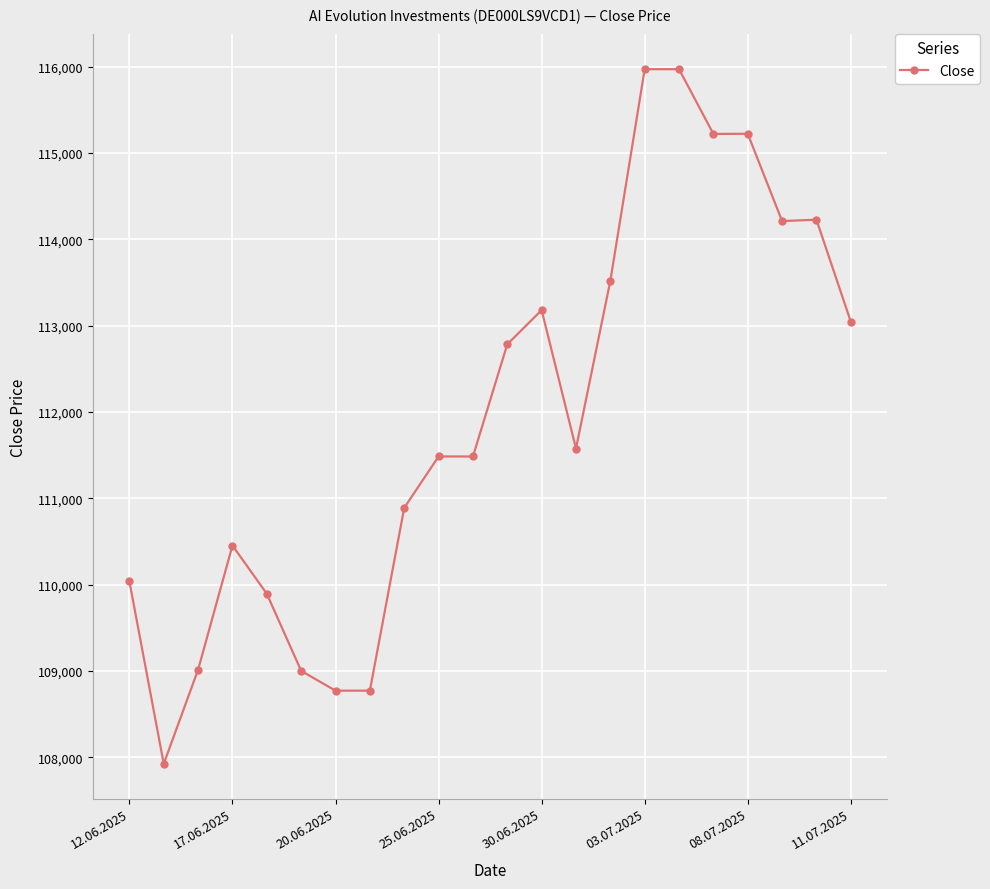

What is the value of the 21st point from the left?

114226